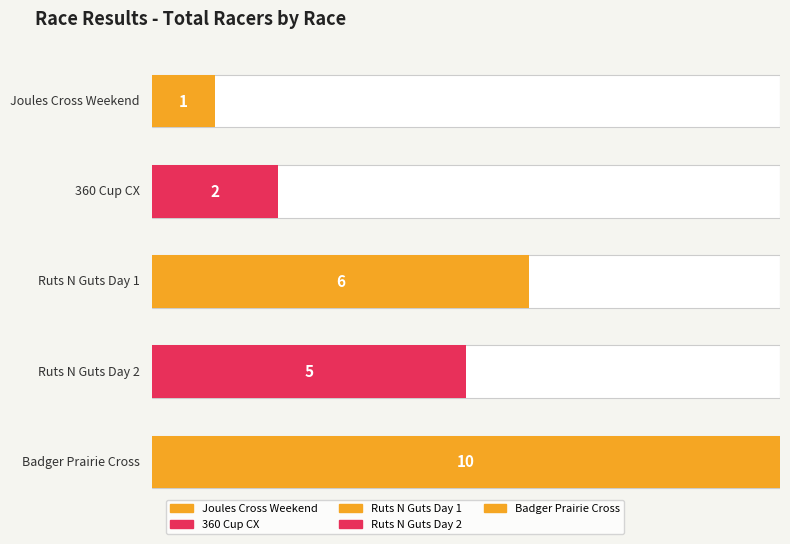

Between Badger Prairie Cross and Ruts N Guts Day 1, which is larger?

Badger Prairie Cross